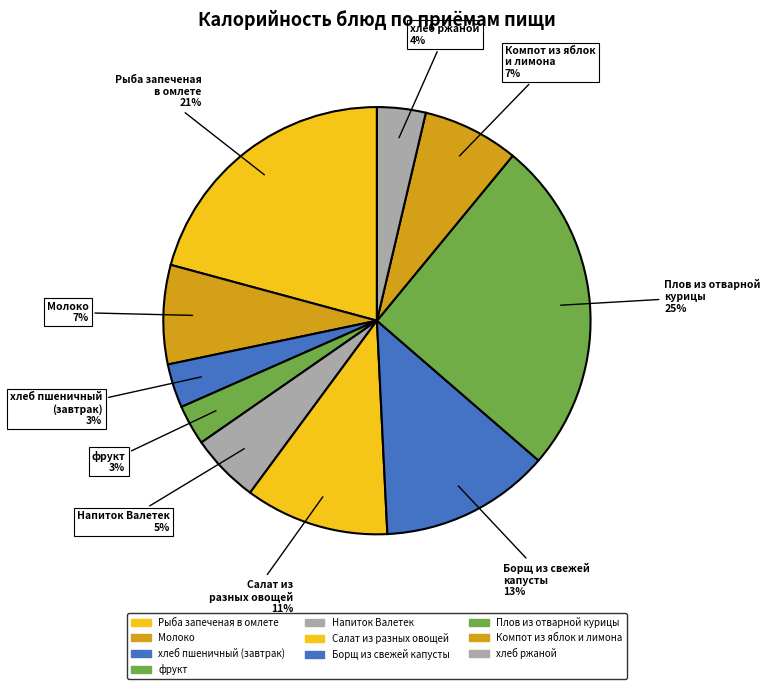

Which slice is the largest?

Плов из отварной
курицы